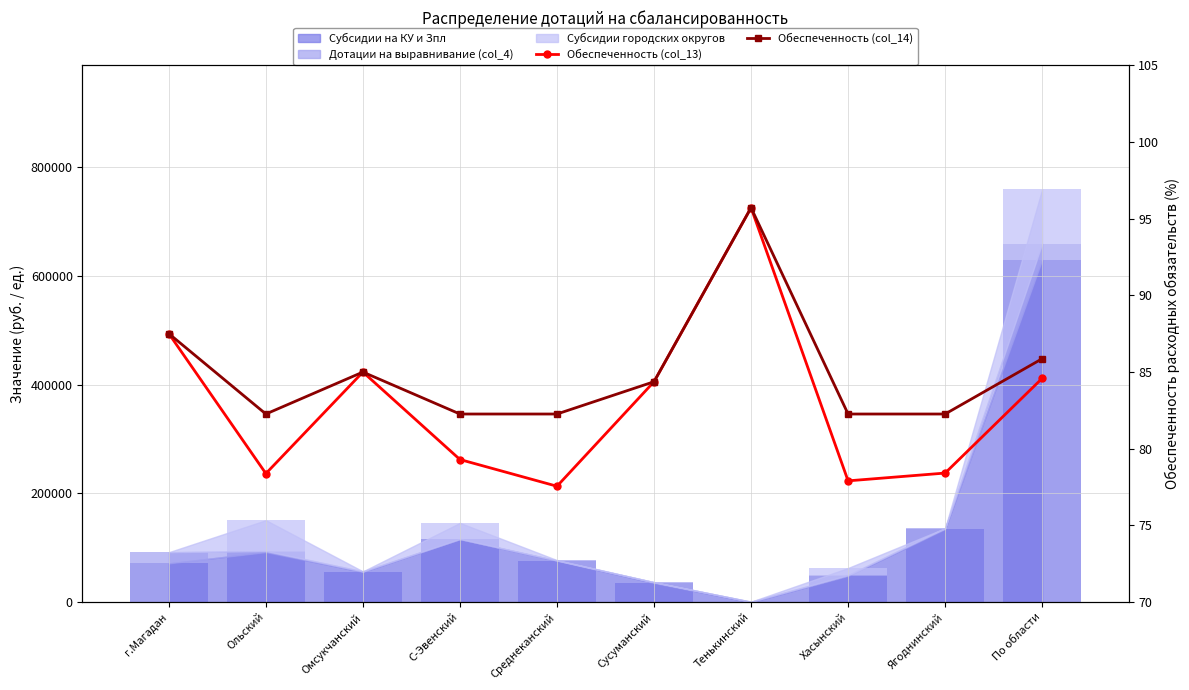

How many bars are there in each group?

2